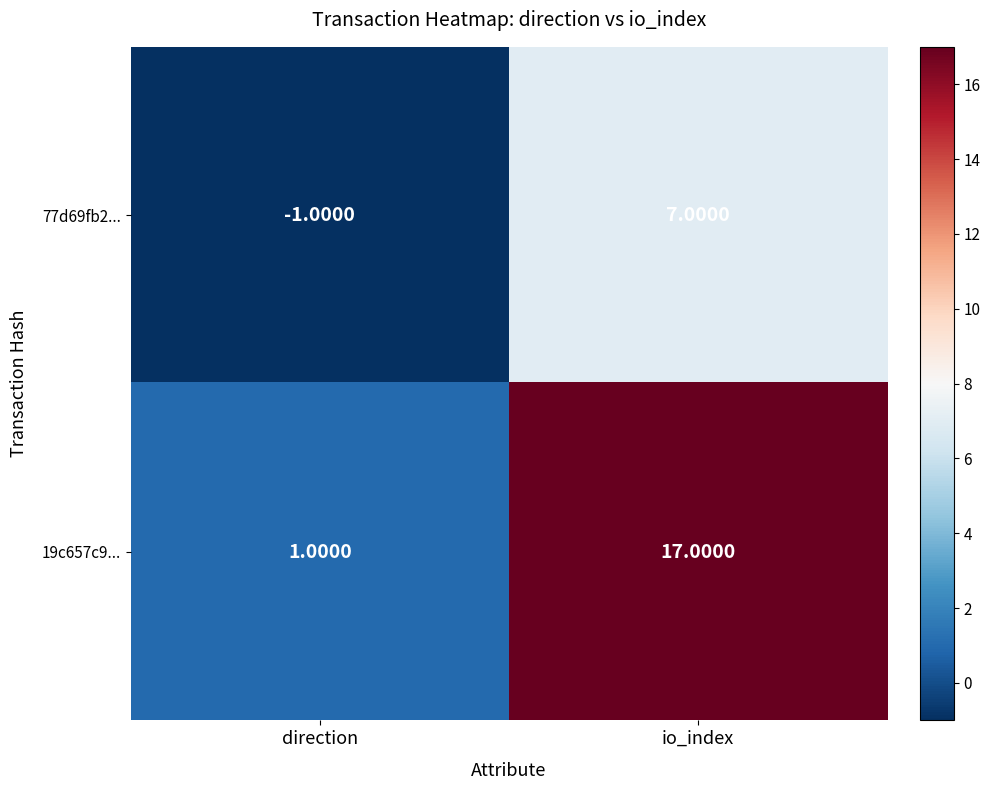

Where is 19c657c9... nearest to the value 9?

direction